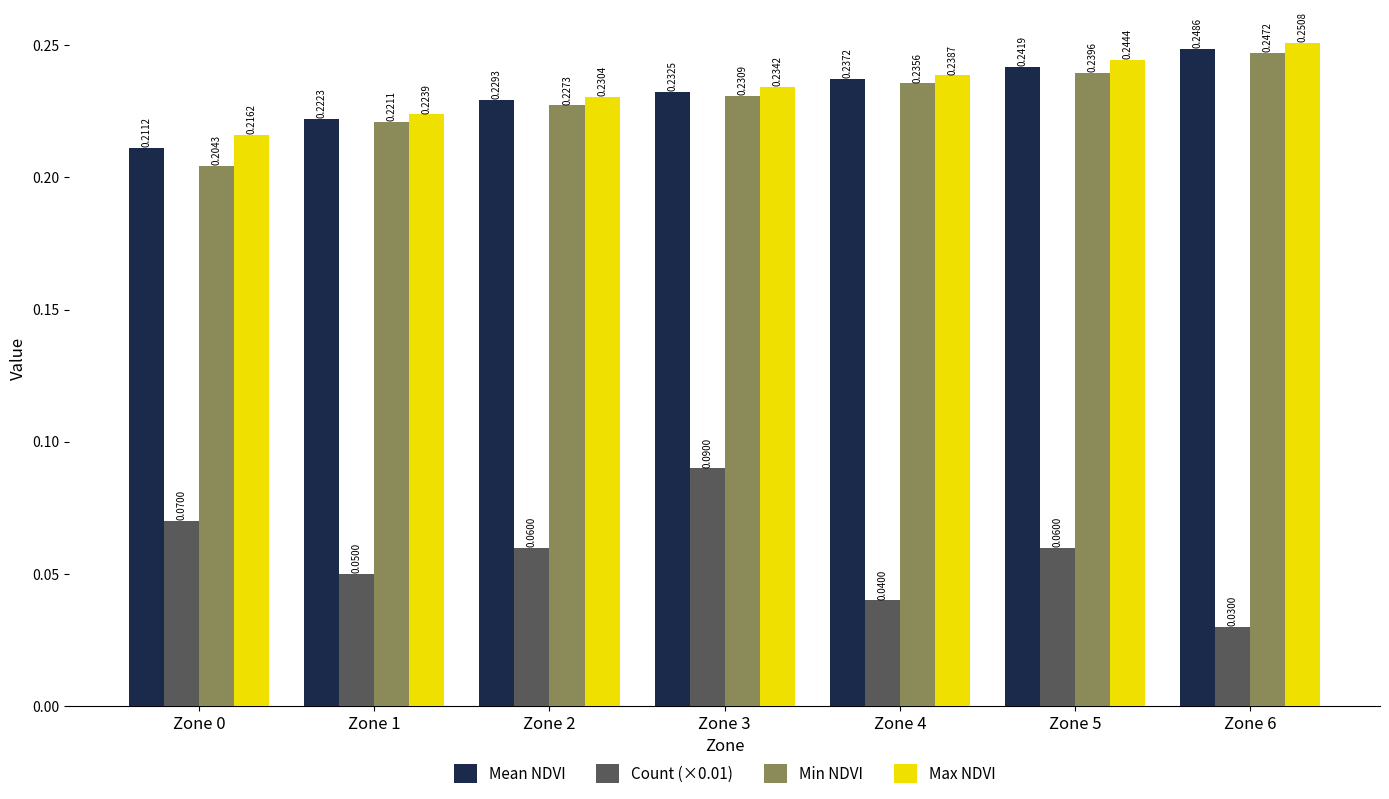

Which series has the widest spread of values?

Count (×0.01)